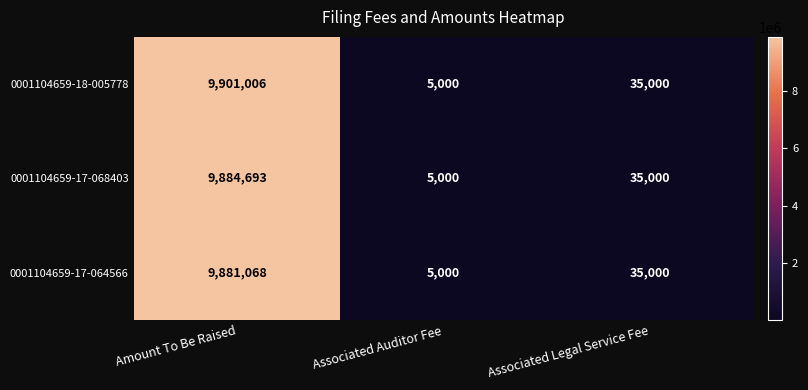

List the series in order of their overall mean, highest first.

0001104659-18-005778, 0001104659-17-068403, 0001104659-17-064566